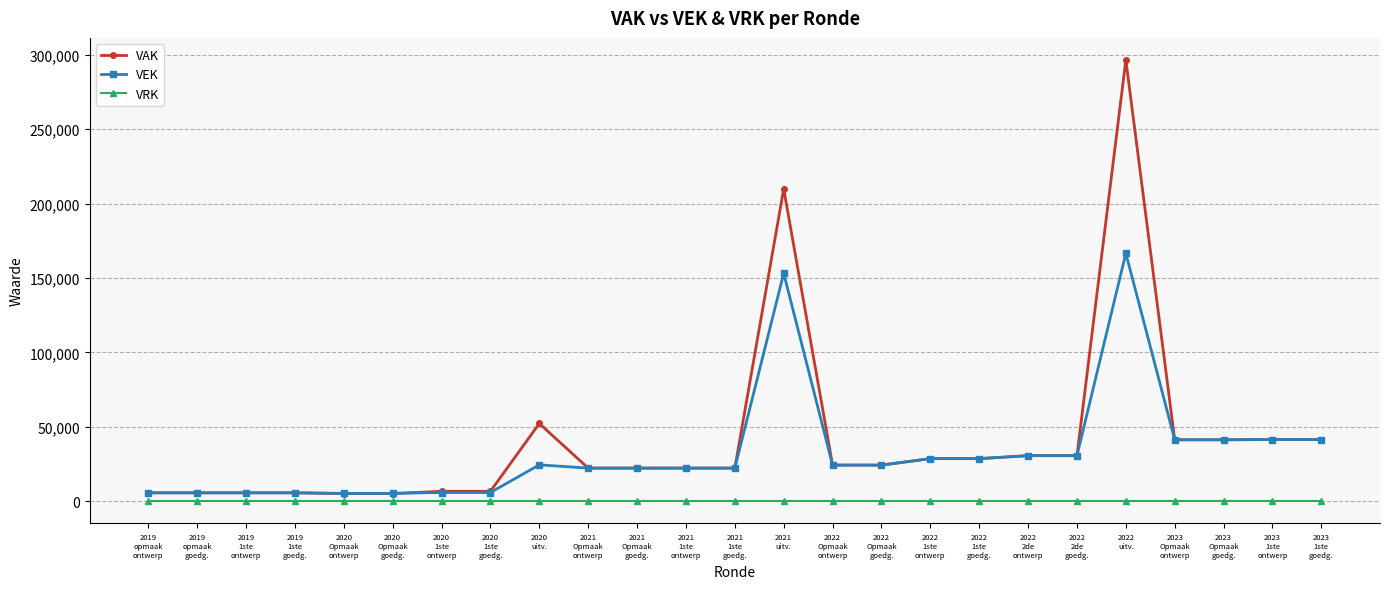

True or false: VEK has more than 1 points higher than both neighbors.

True